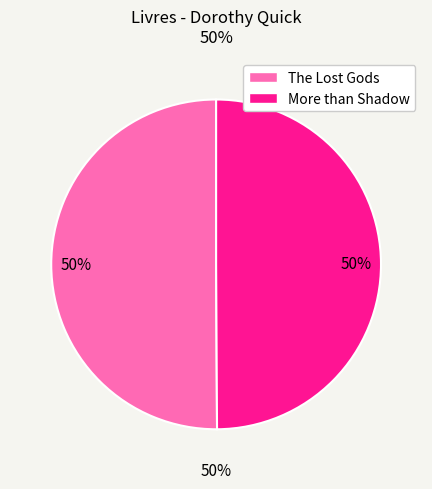

Which slice represents more than half of the pie?

The Lost Gods